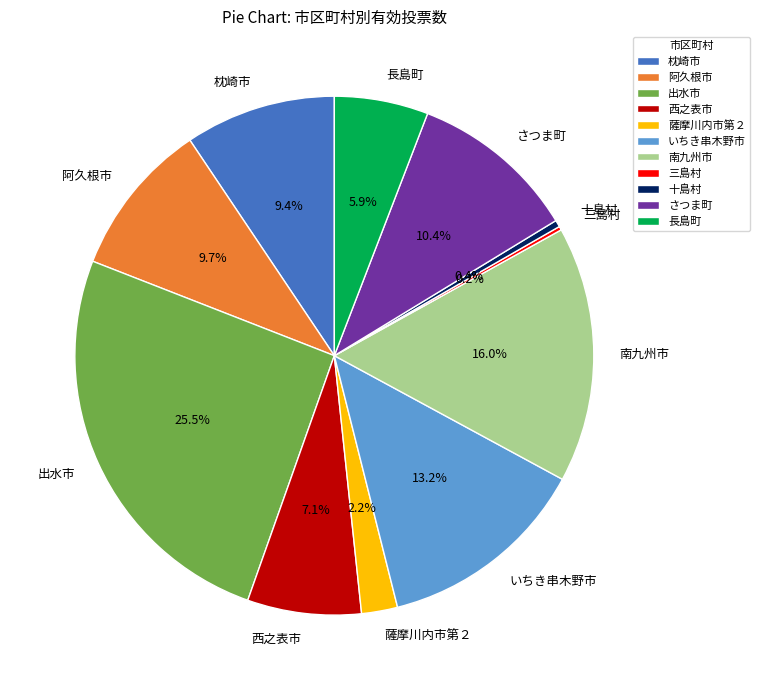

Which slice is the largest?

出水市